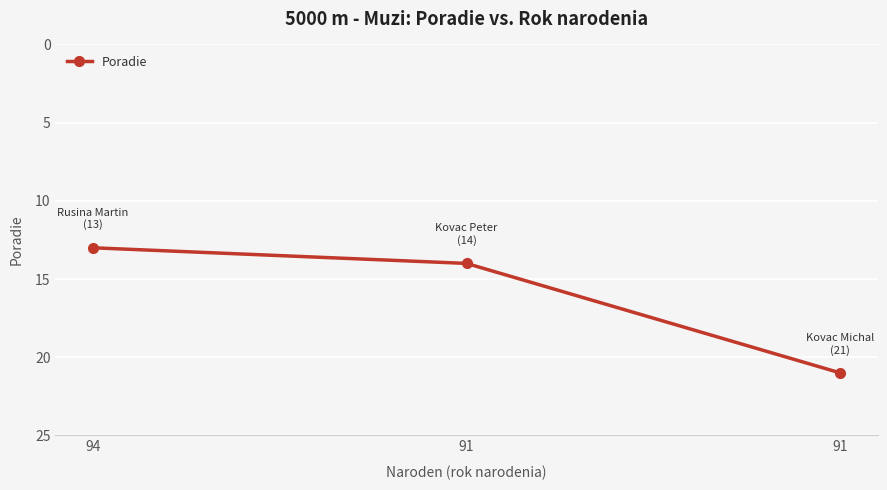

Rank the categories by value from highest to lowest.

91, 91, 94